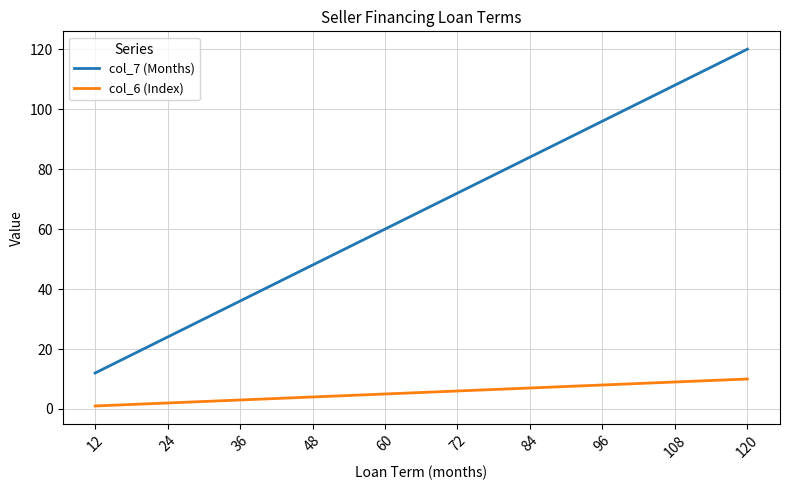

True or false: col_7 (Months) and col_6 (Index) intersect in this chart.

False